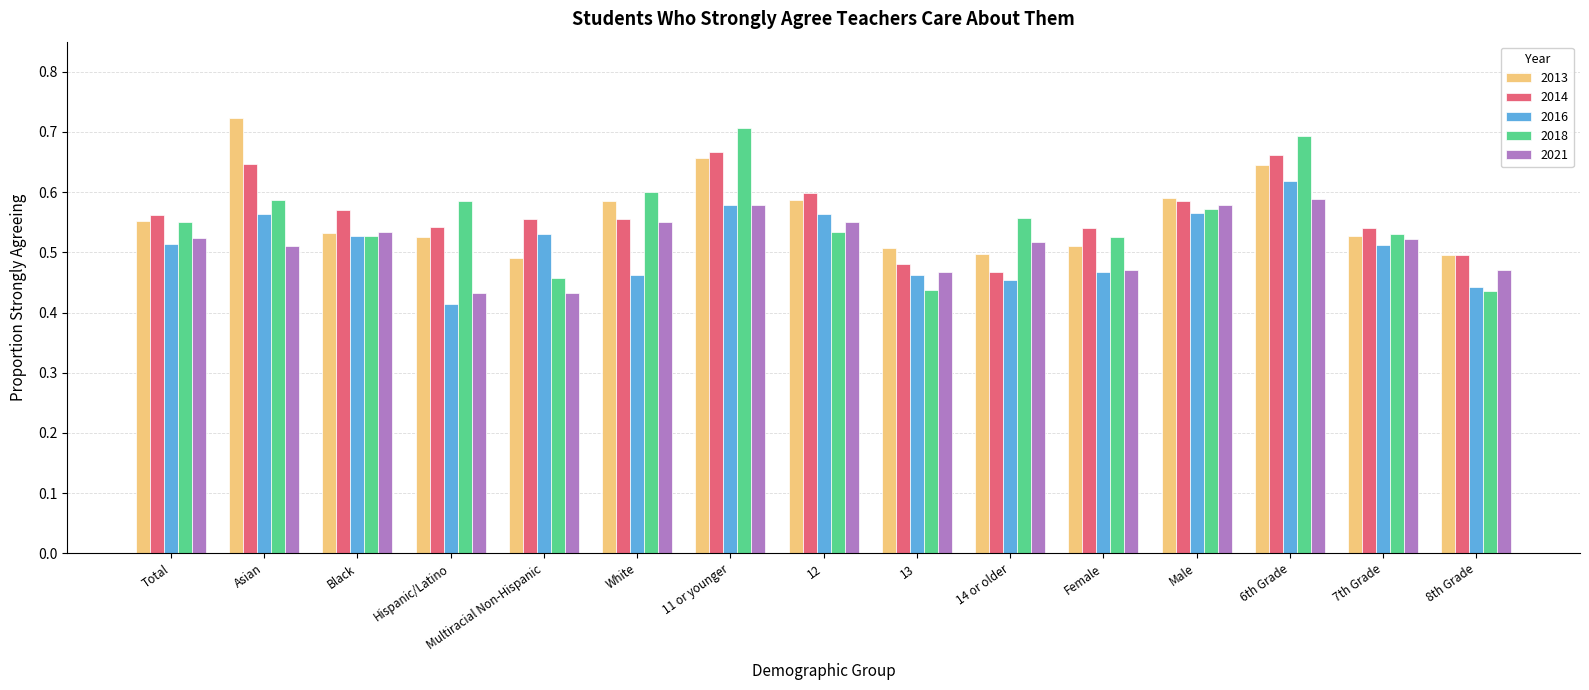

At how many categories does at least one series exceed 0?

15